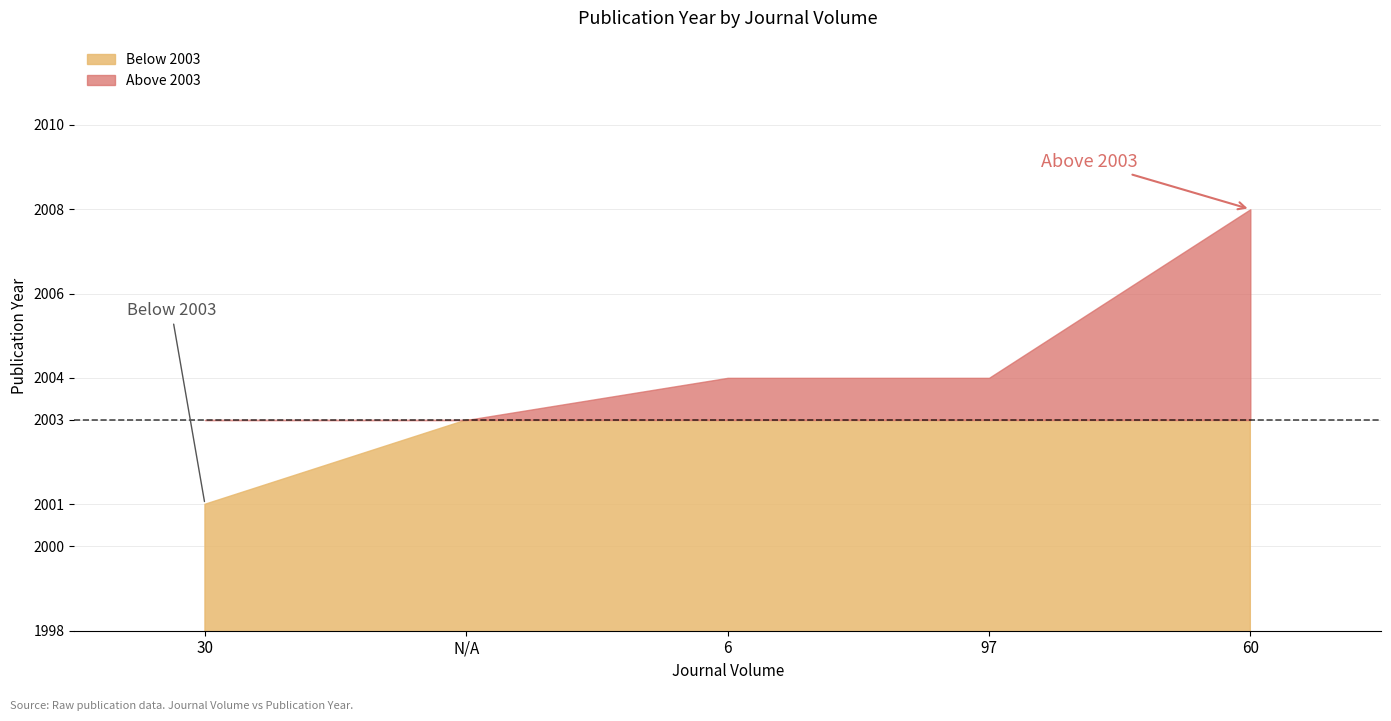

What is the average value?

2004